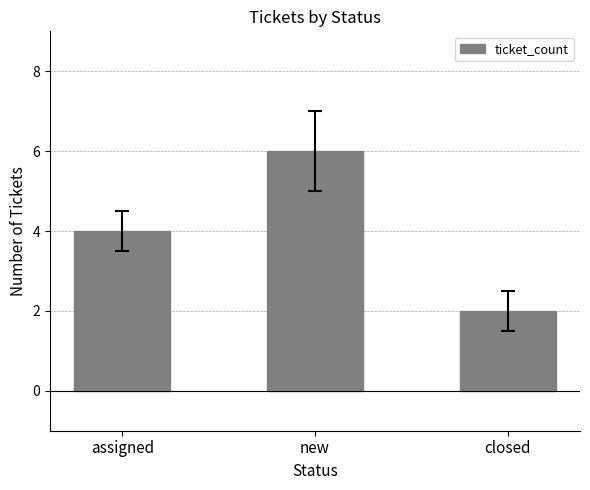

Reading left to right, what are all the values shown in this chart?

4	6	2